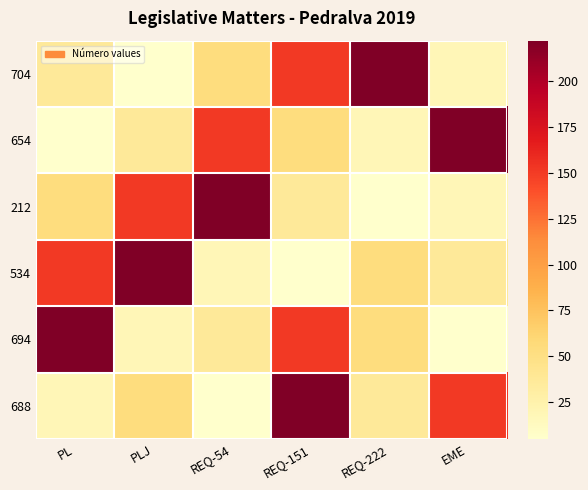

Which series has the largest total across all categories?

704